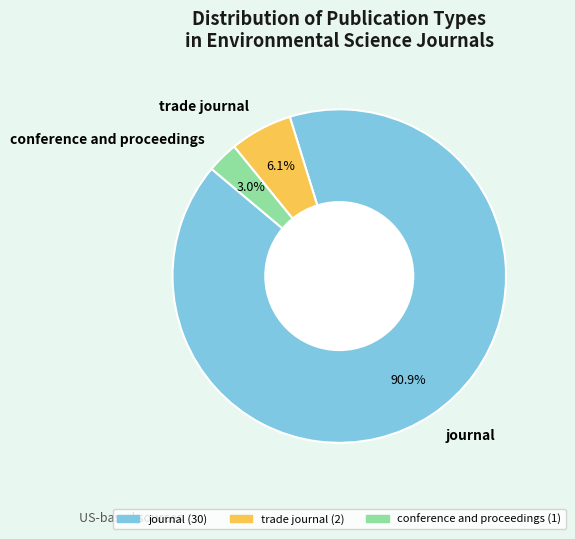

How many slices are in this pie chart?

3